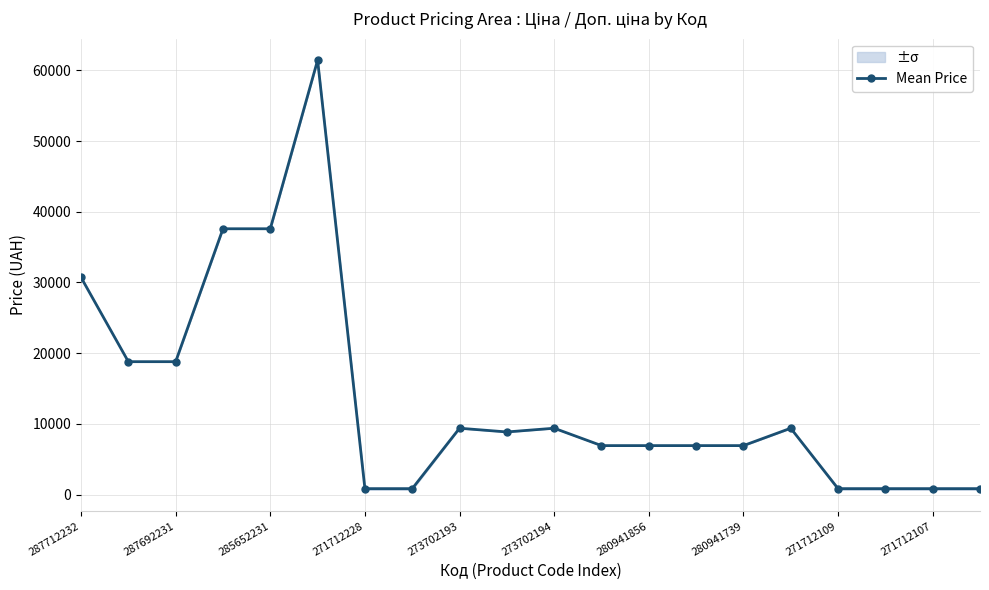

True or false: Mean Price has more than 1 points higher than both neighbors.

True